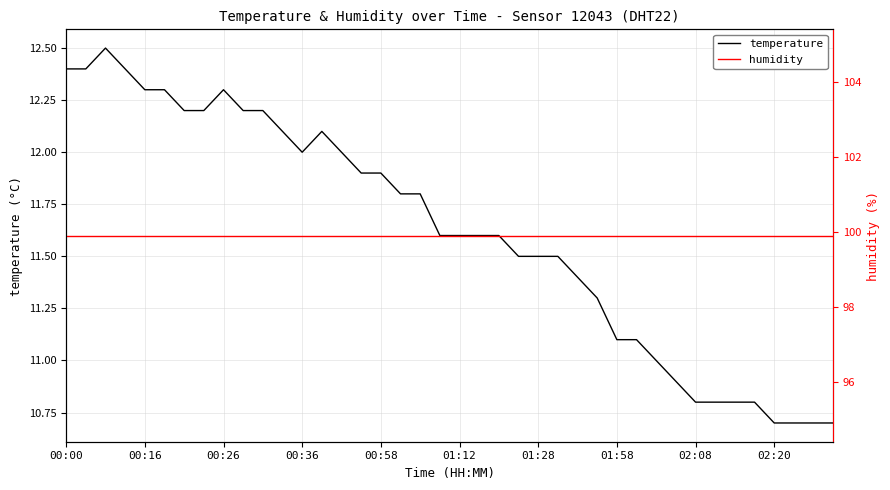

What is the sum of all temperature values?

464.7